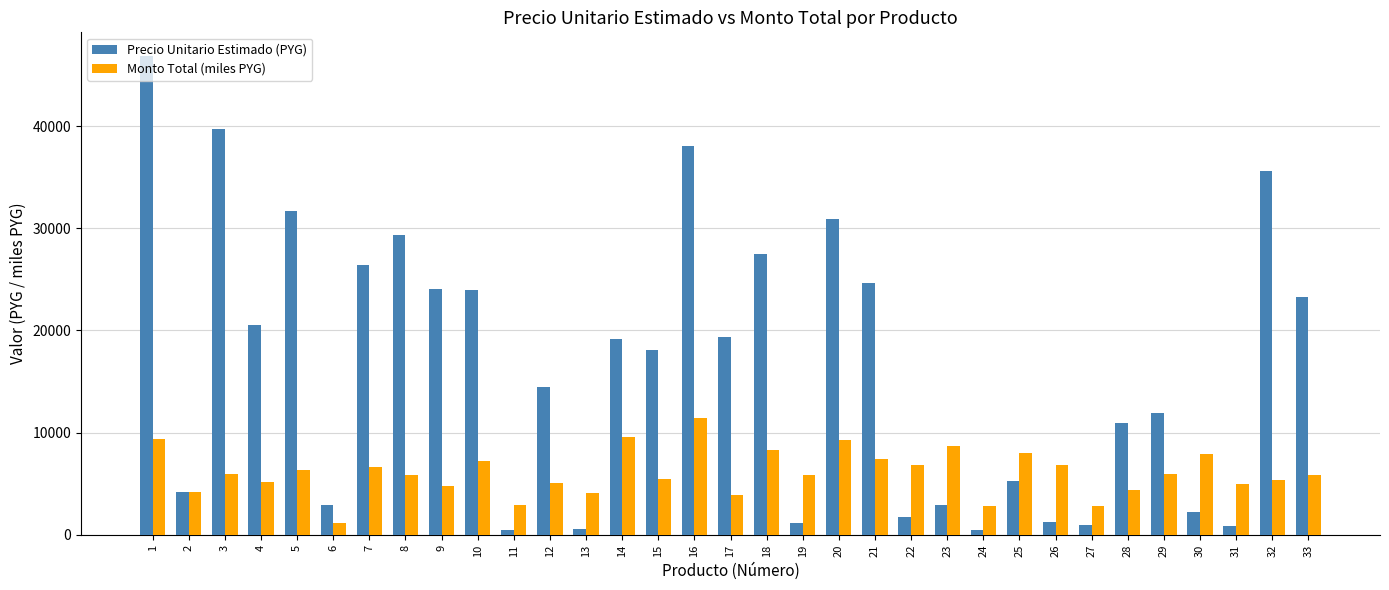

How many categories are shown in the chart?

33